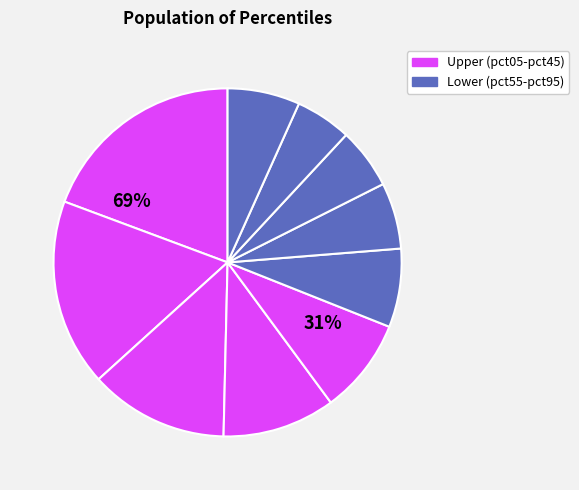

To the nearest percent, what percentage of the pie is pct95?

7%